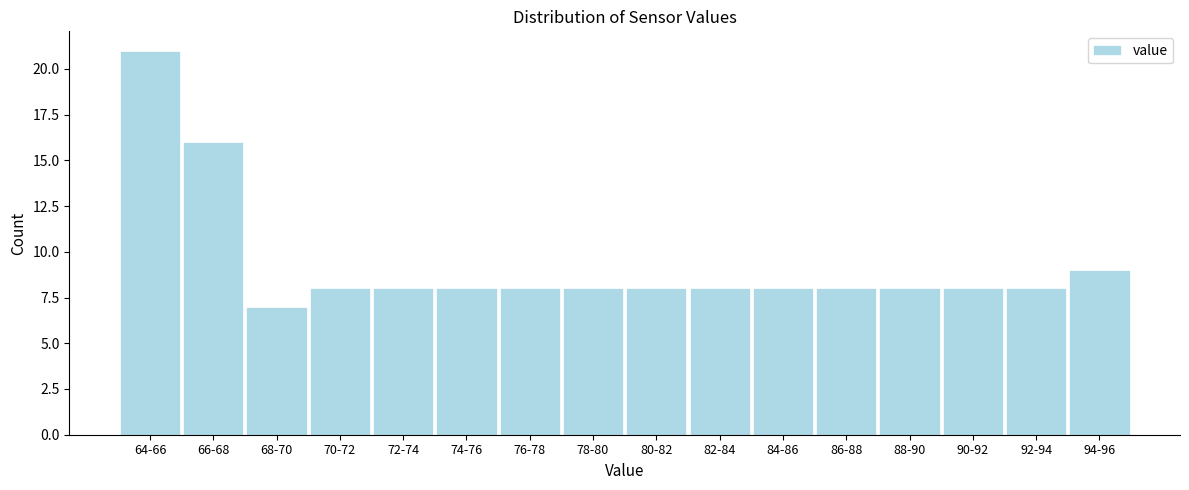

Reading left to right, extract all data points from this chart.

64-66=21	66-68=16	68-70=7	70-72=8	72-74=8	74-76=8	76-78=8	78-80=8	80-82=8	82-84=8	84-86=8	86-88=8	88-90=8	90-92=8	92-94=8	94-96=9